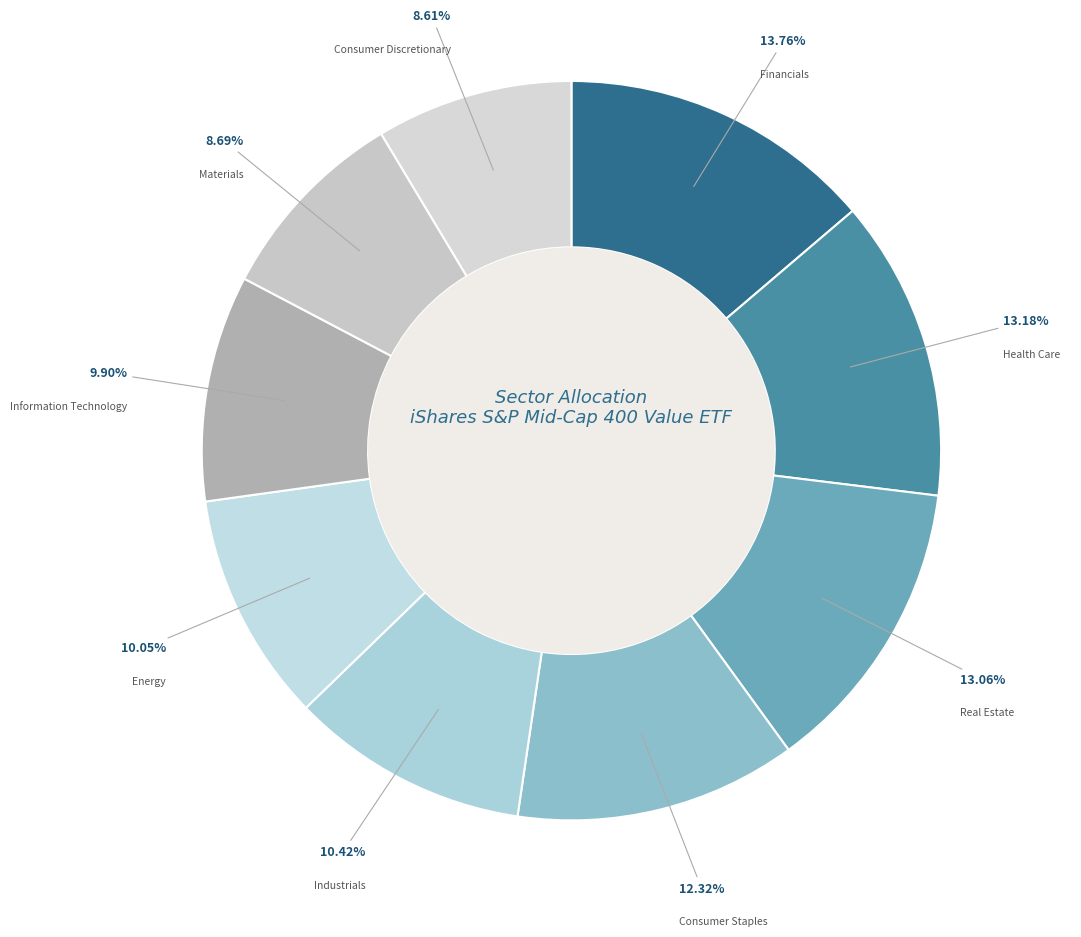

Do Information Technology and Materials together represent more than half of the pie?

No